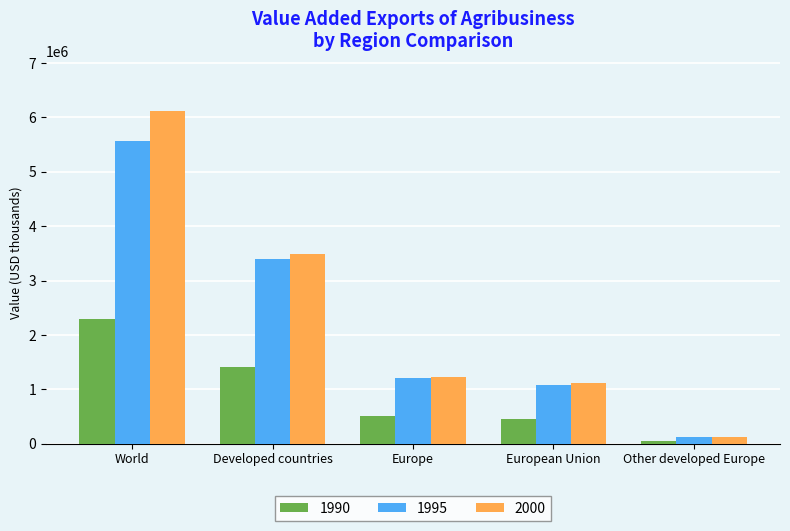

List the series in order of their peak value, lowest first.

1990, 1995, 2000